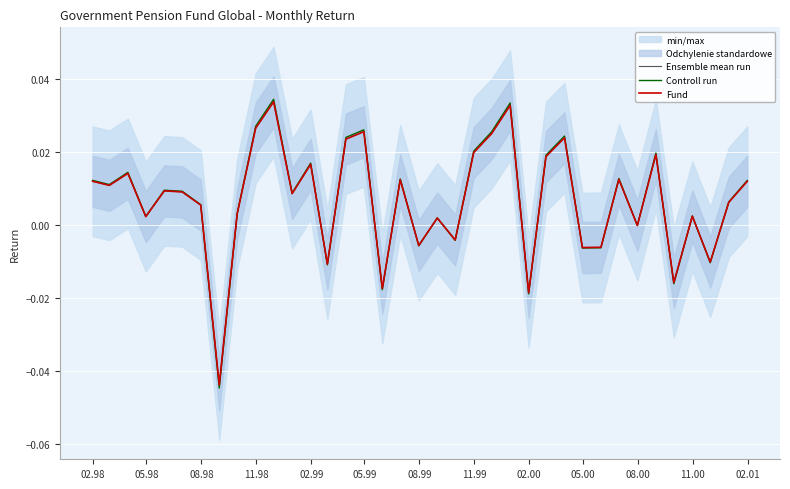

True or false: Controll run has more than 2 points higher than both neighbors.

True